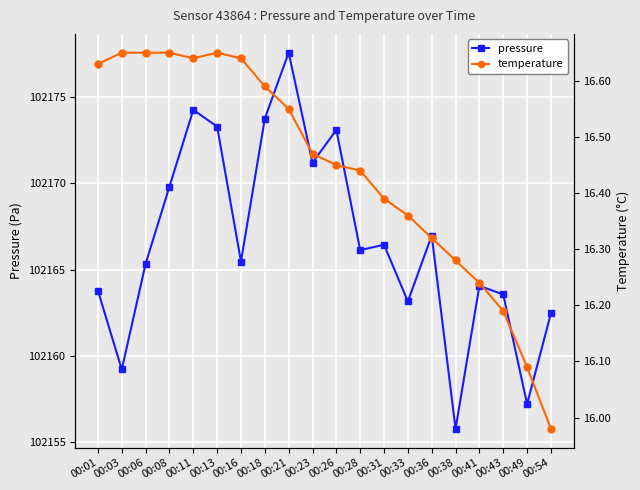

True or false: pressure and temperature cross at least once.

False